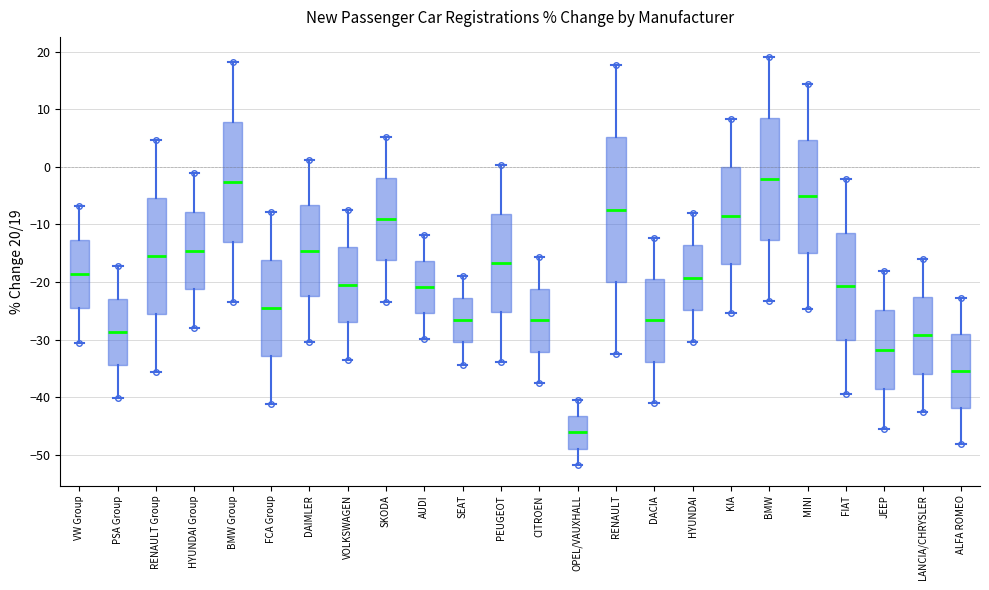

Which box is the tallest, from its lower edge to its upper edge?

RENAULT